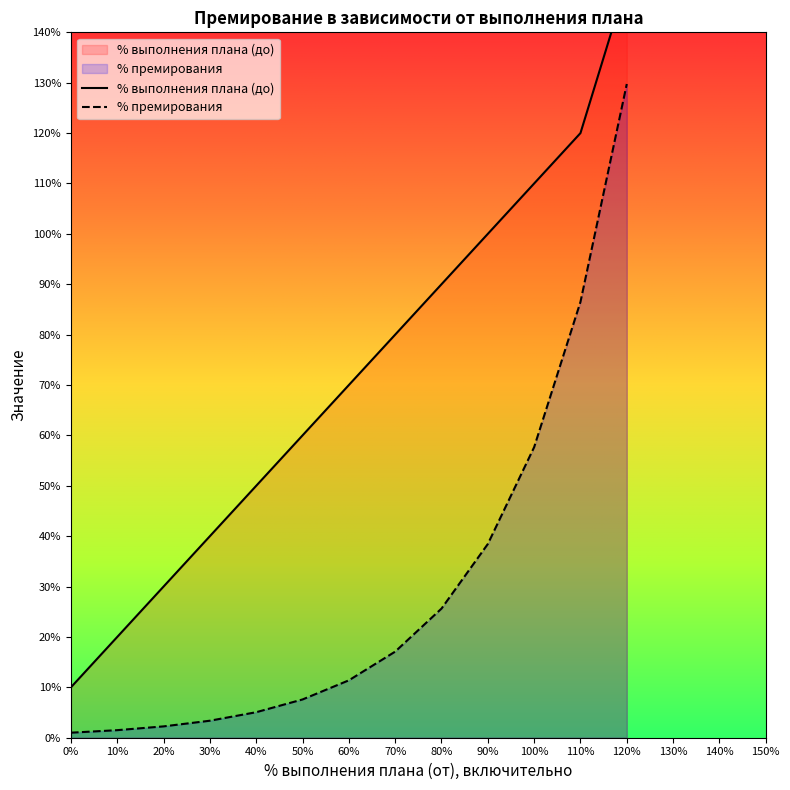

Is the value of % премирования at 40% greater than the value of % выполнения плана (до) at 70%?

No